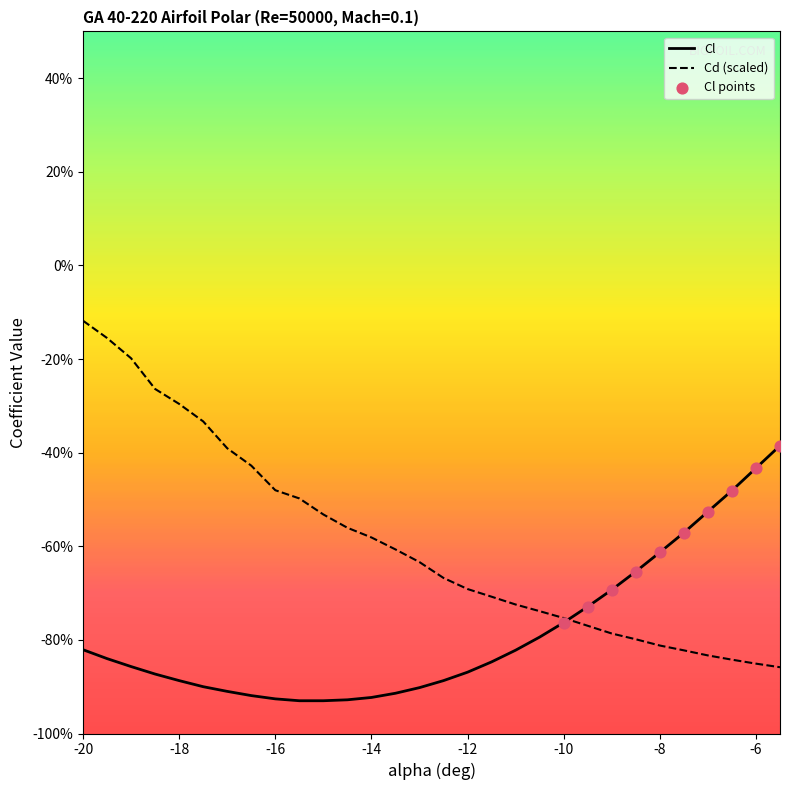

Which series reaches the minimum Y coordinate?

Cl